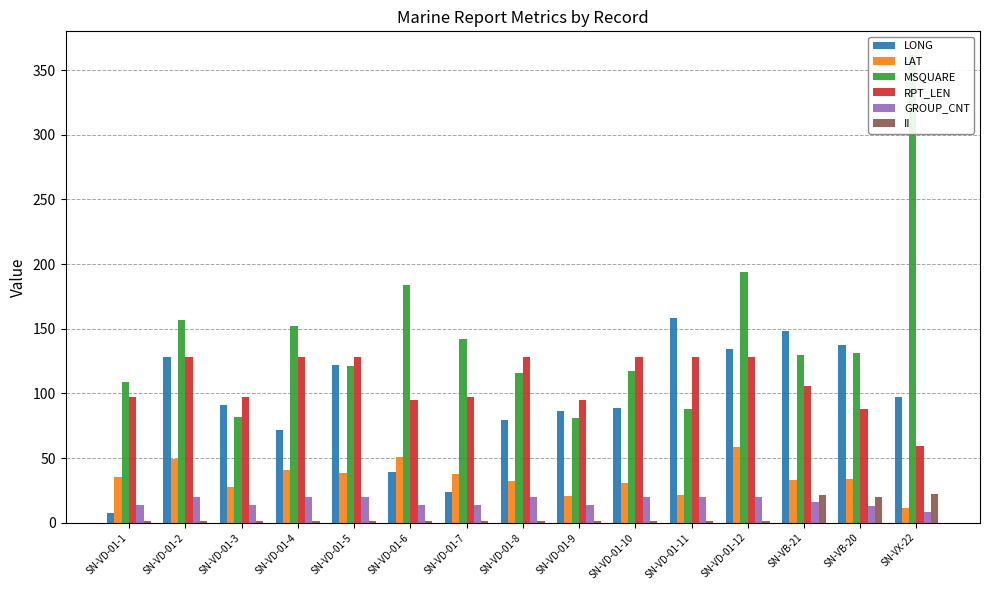

What is the label of the 10th bar from the right?

SN-VD-01-6